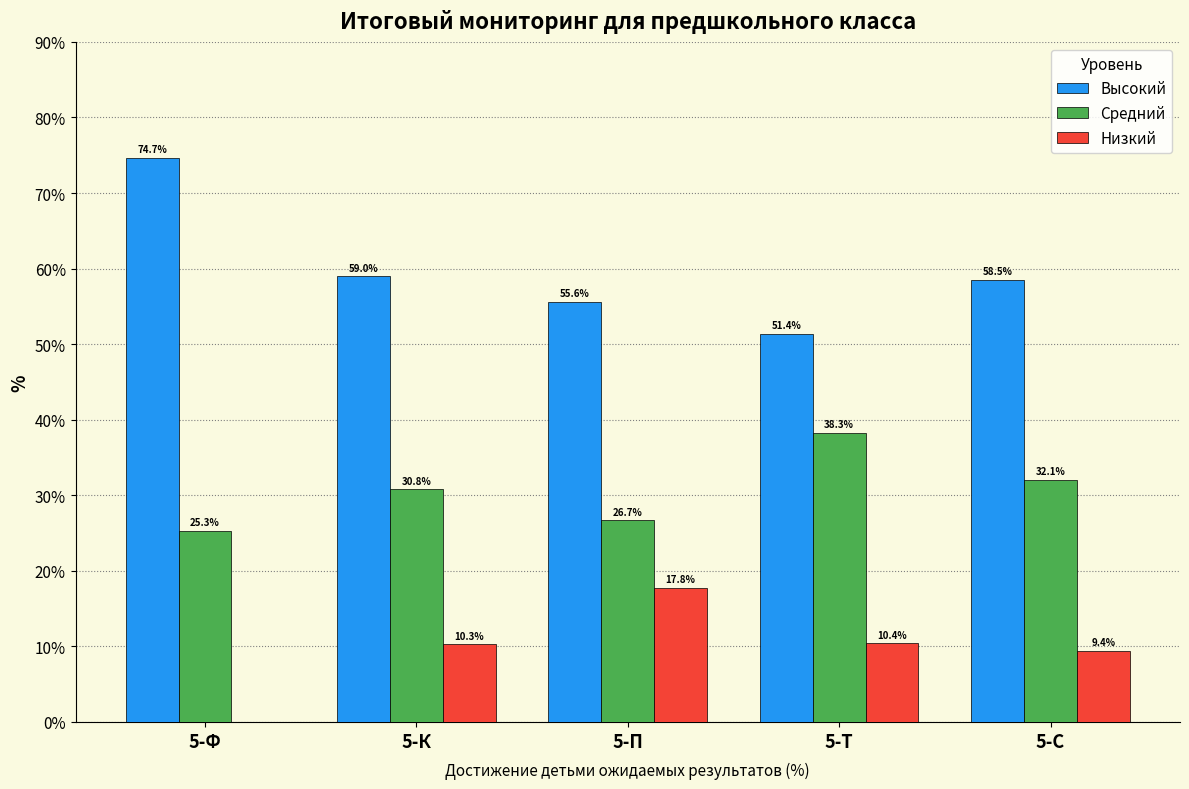

What value does the Высокий series have at 5-С?

58.5